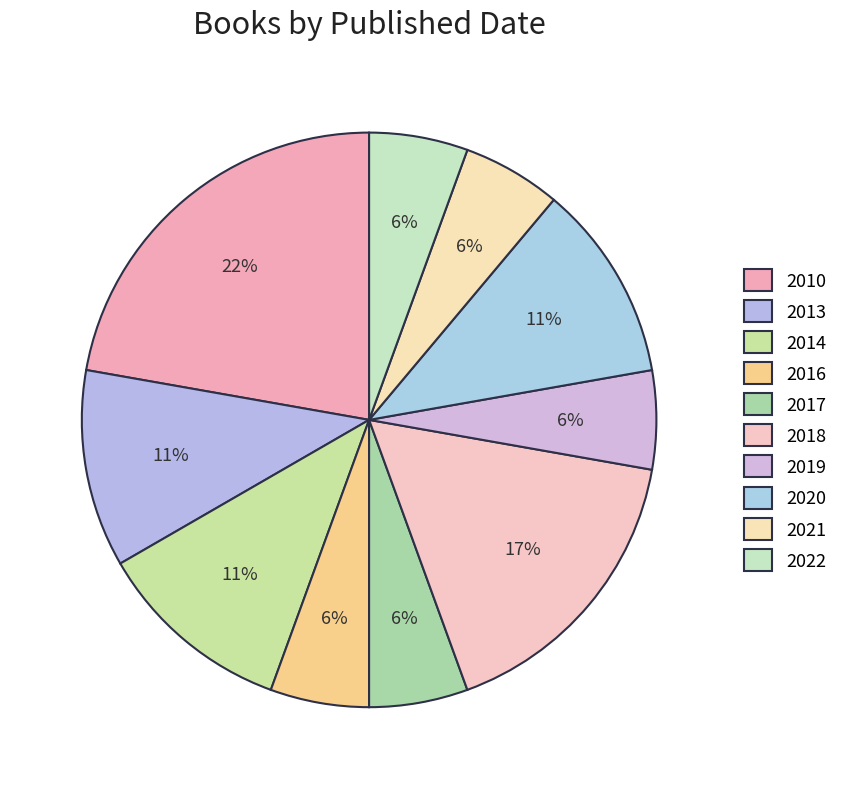

The 2018 slice represents 17% of the pie. True or false?

True